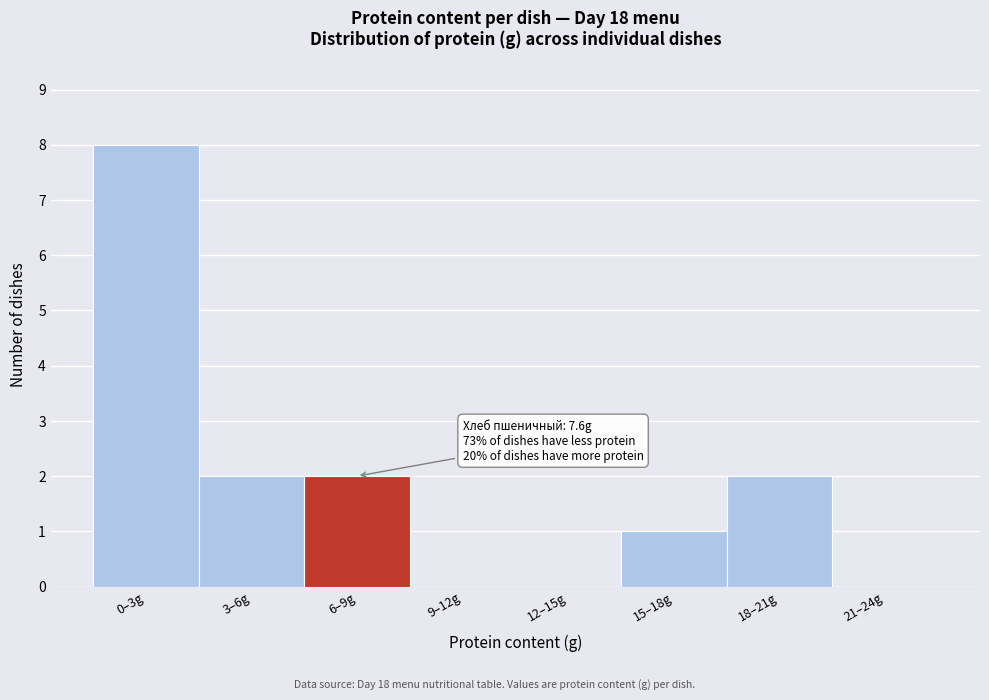

Reading left to right, extract all data points from this chart.

0–3g=8	3–6g=2	6–9g=2	9–12g=0	12–15g=0	15–18g=1	18–21g=2	21–24g=0